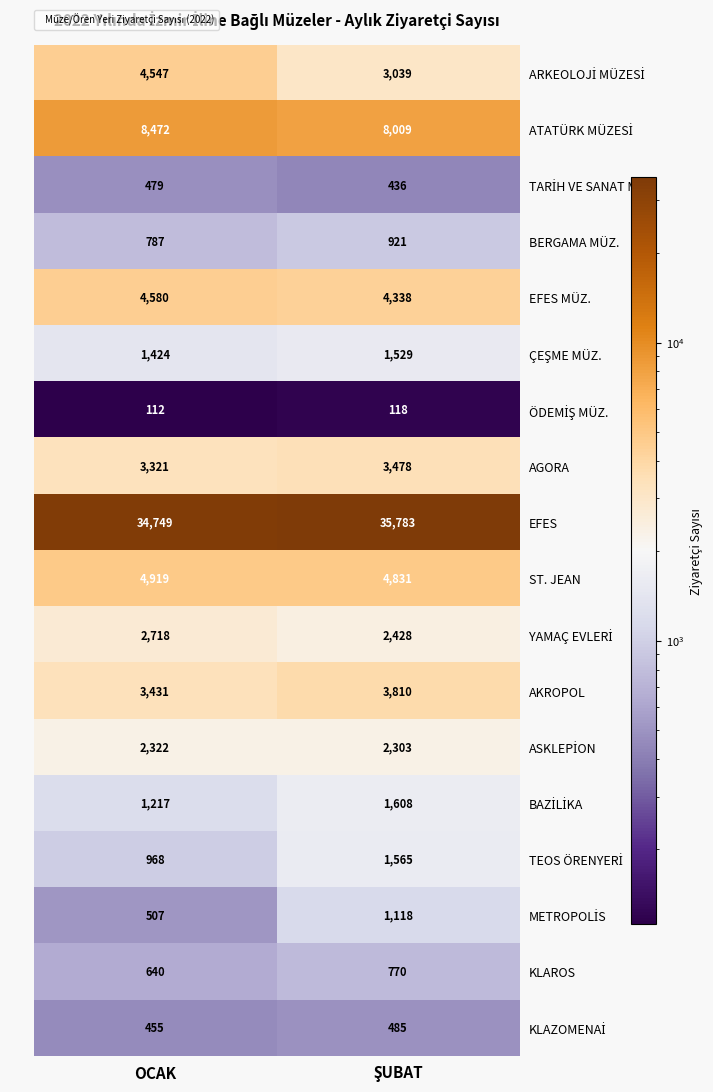

What is the difference between the maximum and minimum values in the BERGAMA MÜZ. series?

134